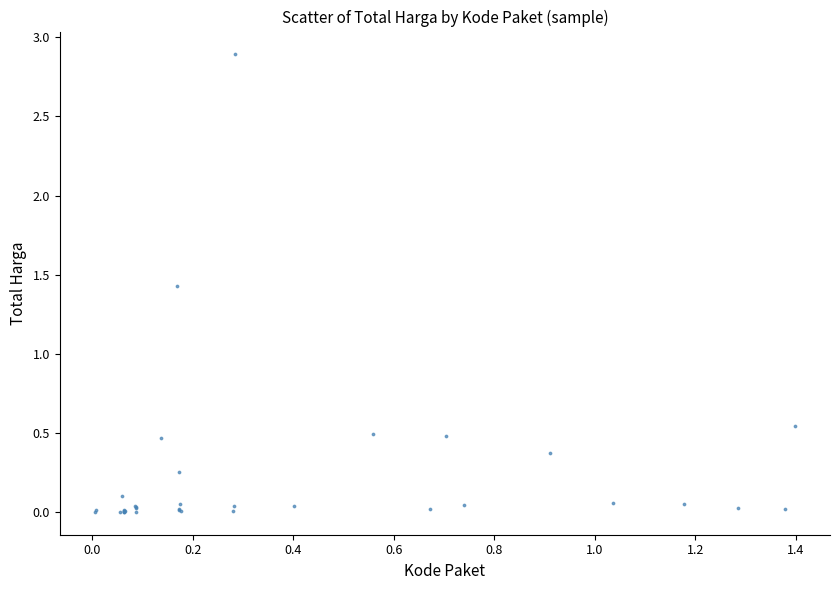

What Y value in the scatter plot is closest to 1?

1.4